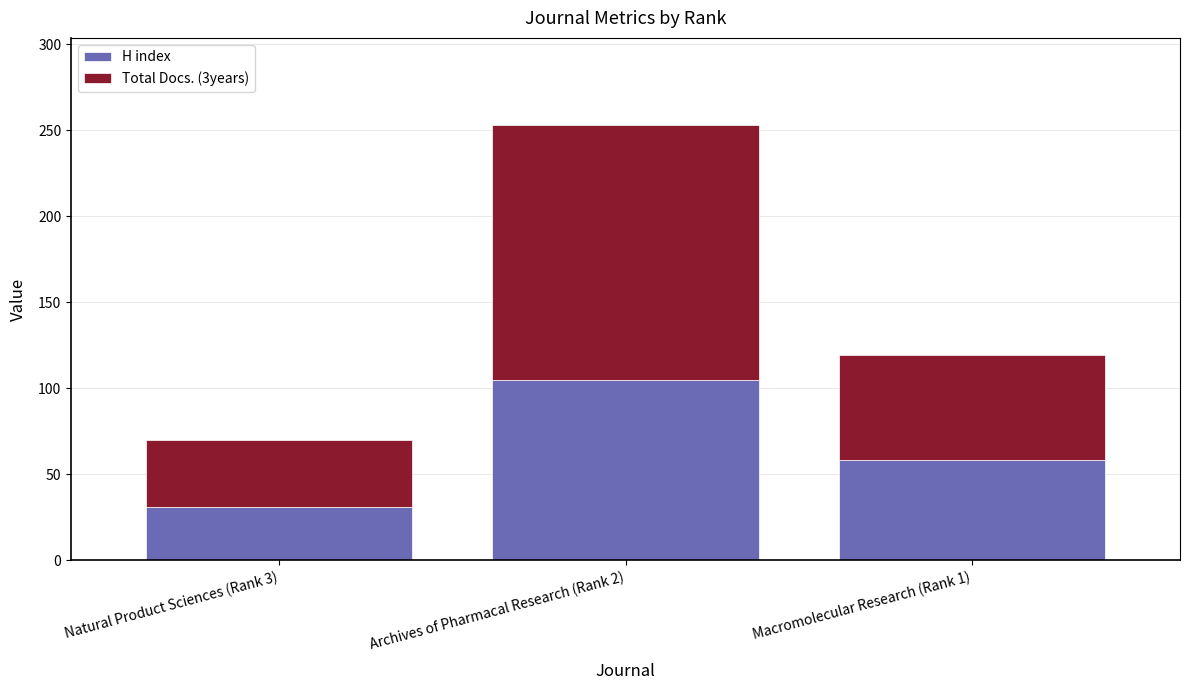

What is the maximum value for H index?

105